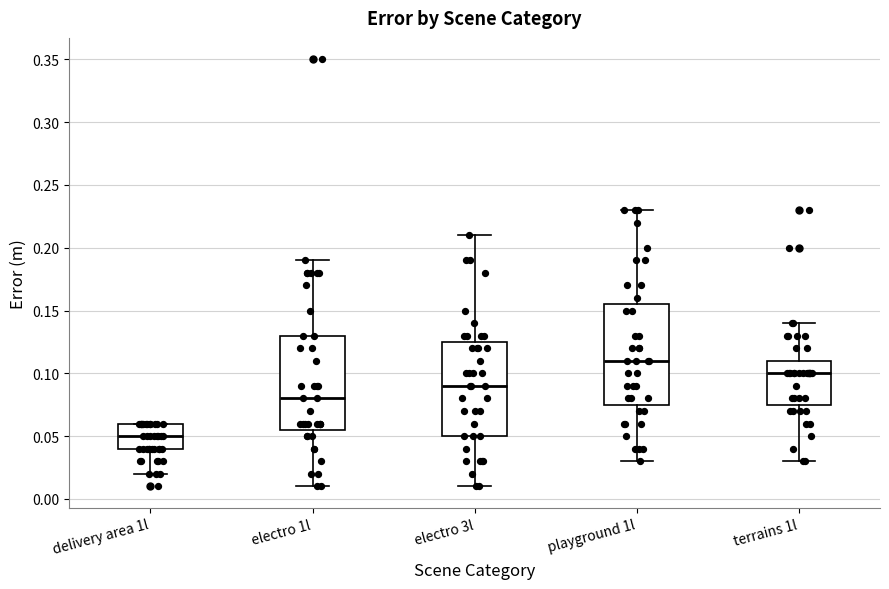

Reading left to right, transcribe this box plot: for each box, give where its median line is, the range the box spans, and where its two whiskers end, as read against the y-axis. The values are not printed on the chart, so give them approximately, as read against the axis.

delivery area 1l: median 0.050, box 0.040 to 0.060, whiskers 0.020 to 0.060
electro 1l: median 0.080, box 0.055 to 0.130, whiskers 0.010 to 0.190
electro 3l: median 0.090, box 0.050 to 0.125, whiskers 0.010 to 0.210
playground 1l: median 0.110, box 0.075 to 0.155, whiskers 0.030 to 0.230
terrains 1l: median 0.100, box 0.075 to 0.110, whiskers 0.030 to 0.140